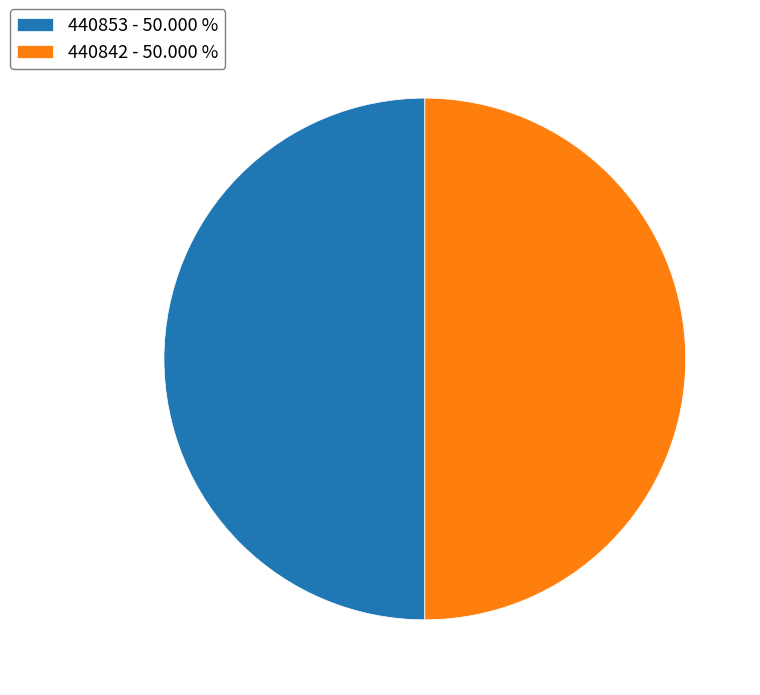

What is the ratio of the value at 440842 - 50.000 % to the value at 440853 - 50.000 %?

1.0